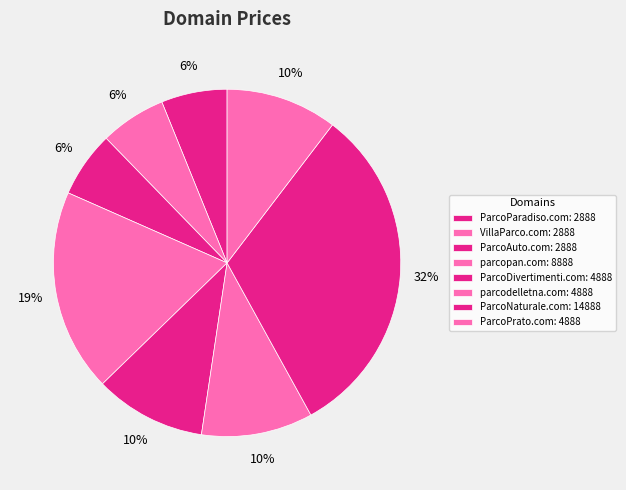

Is ParcoNaturale.com the majority of the pie?

No